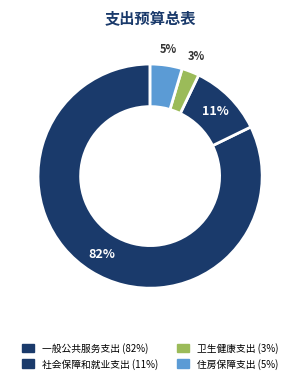

What percentage is the 卫生健康支出 slice, to the nearest percent?

3%